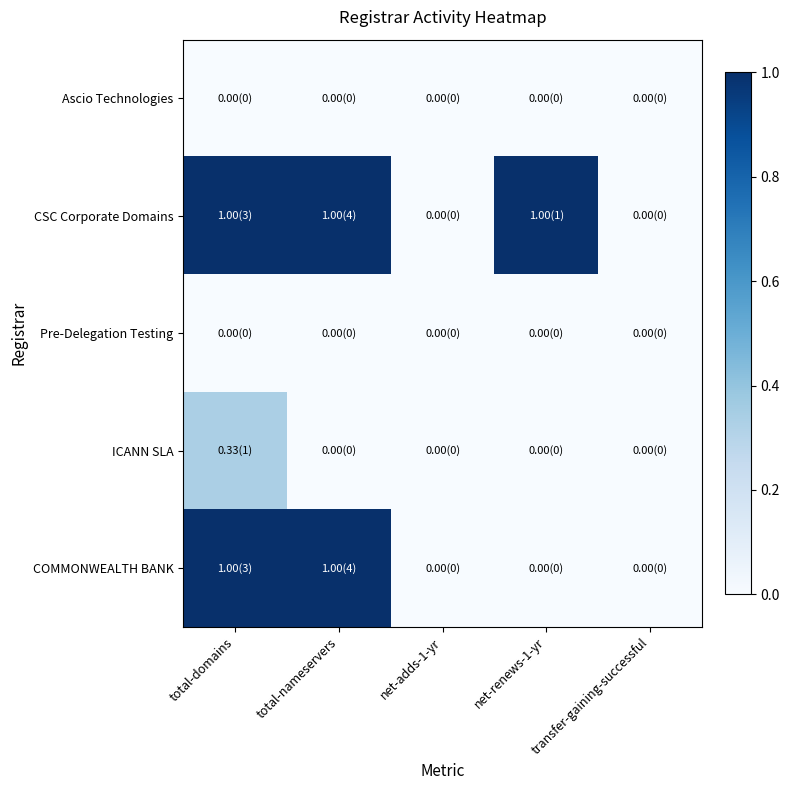

Which has a higher value, net-adds-1-yr or total-domains?

net-adds-1-yr